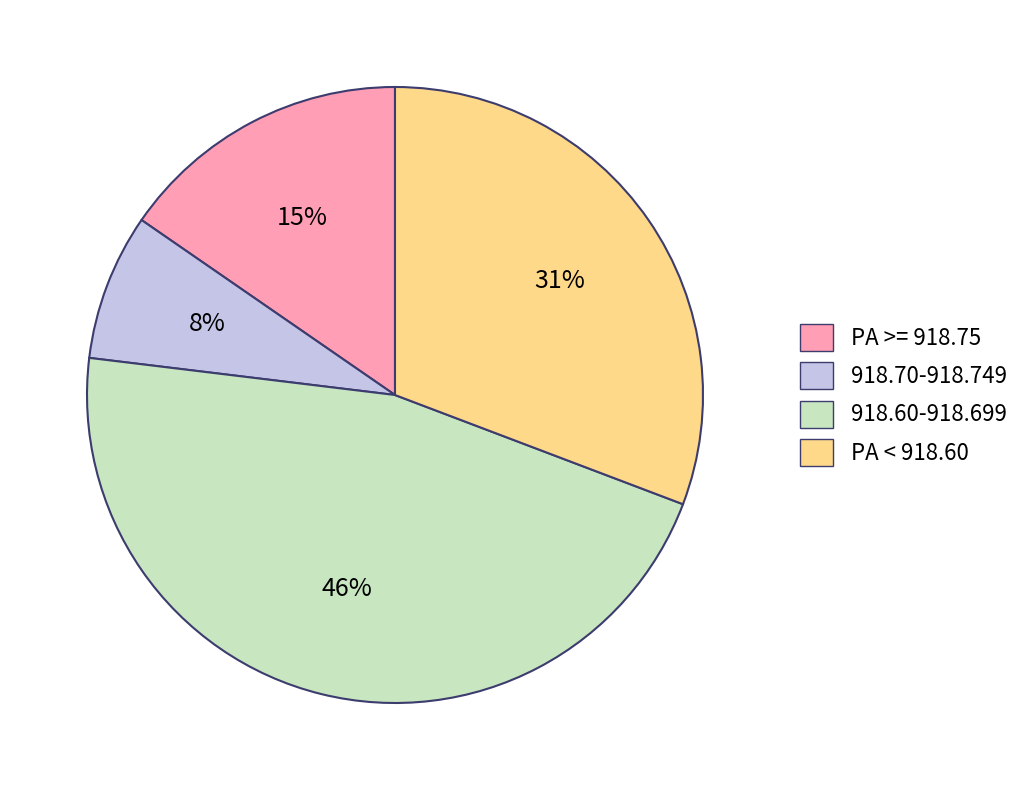

Is there a majority slice in this chart?

No